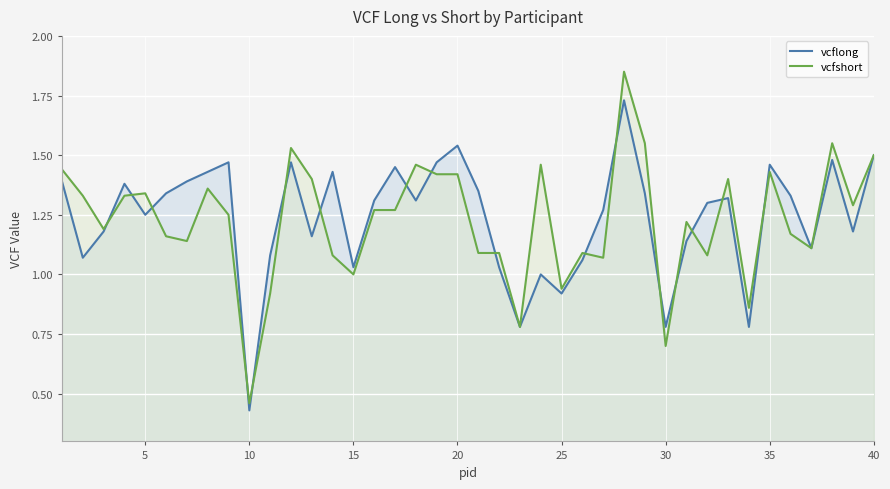

Which series has the widest spread of values?

vcfshort